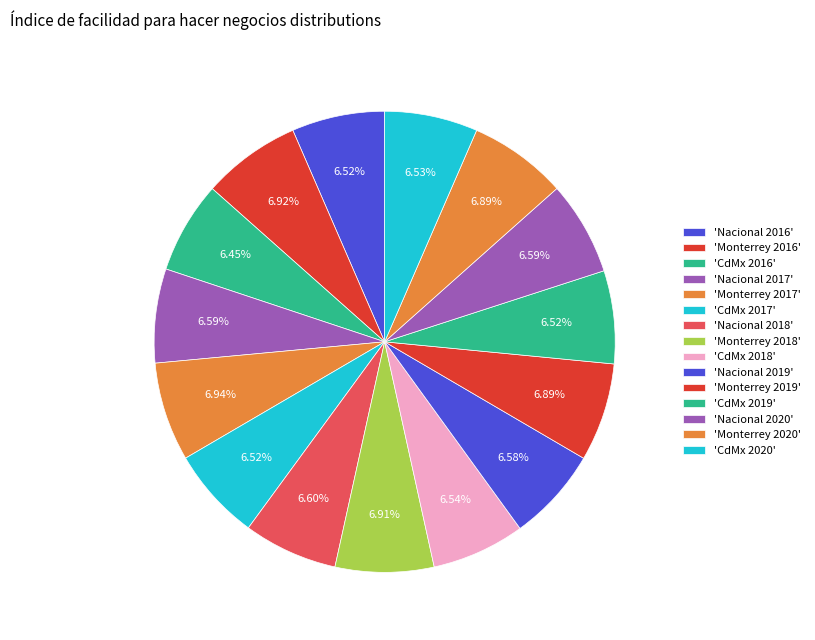

Count the number of slices in the pie.

15